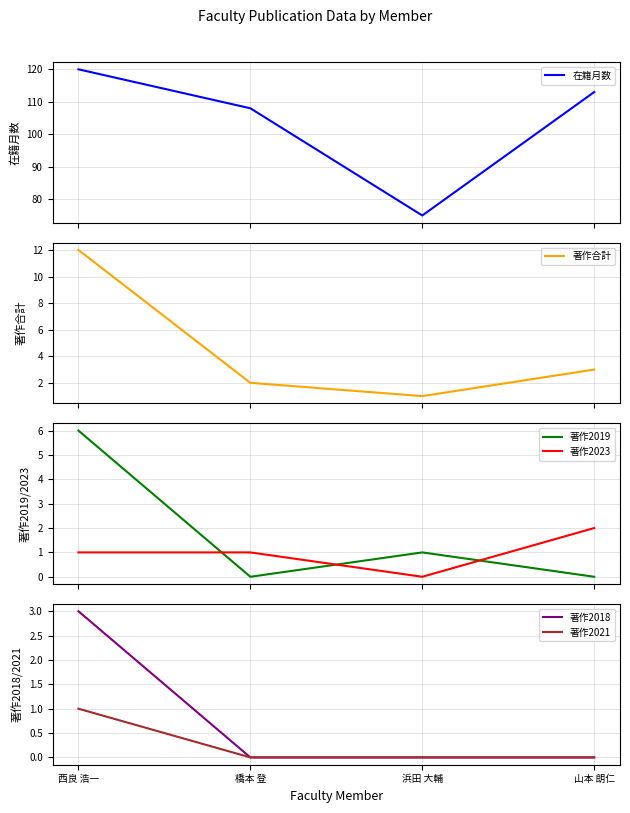

Reading left to right, list all the values displayed in this chart.

在籍月数: 西良 浩一=120	橋本 登=108	浜田 大輔=75	山本 朗仁=113
著作合計: 西良 浩一=12	橋本 登=2	浜田 大輔=1	山本 朗仁=3
著作2019: 西良 浩一=6	橋本 登=0	浜田 大輔=1	山本 朗仁=0
著作2023: 西良 浩一=1	橋本 登=1	浜田 大輔=0	山本 朗仁=2
著作2018: 西良 浩一=3	橋本 登=0	浜田 大輔=0	山本 朗仁=0
著作2021: 西良 浩一=1	橋本 登=0	浜田 大輔=0	山本 朗仁=0